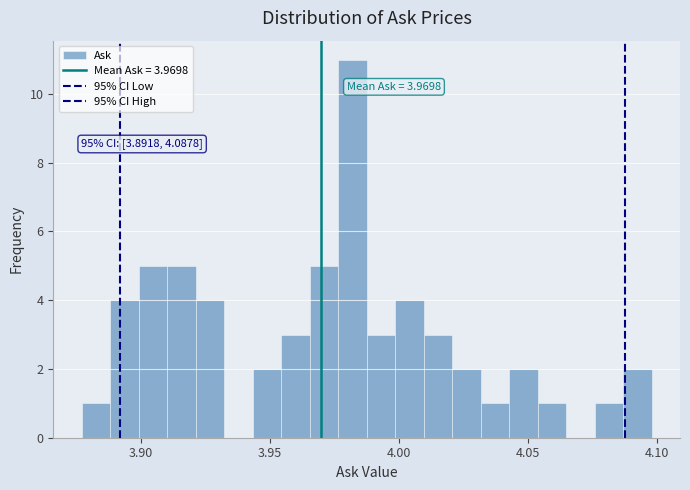

Read against the x-axis, roughly where is the centre of the tallest bar?

3.980